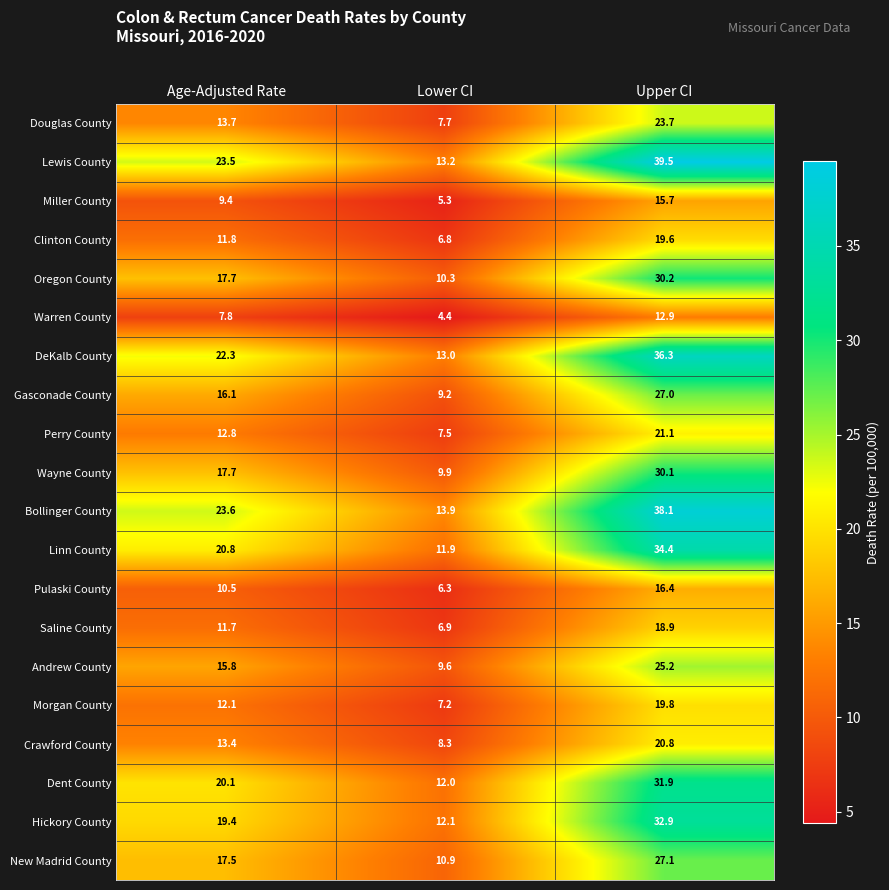

What is the difference between the DeKalb County values at Age-Adjusted Rate and Upper CI?

14.0